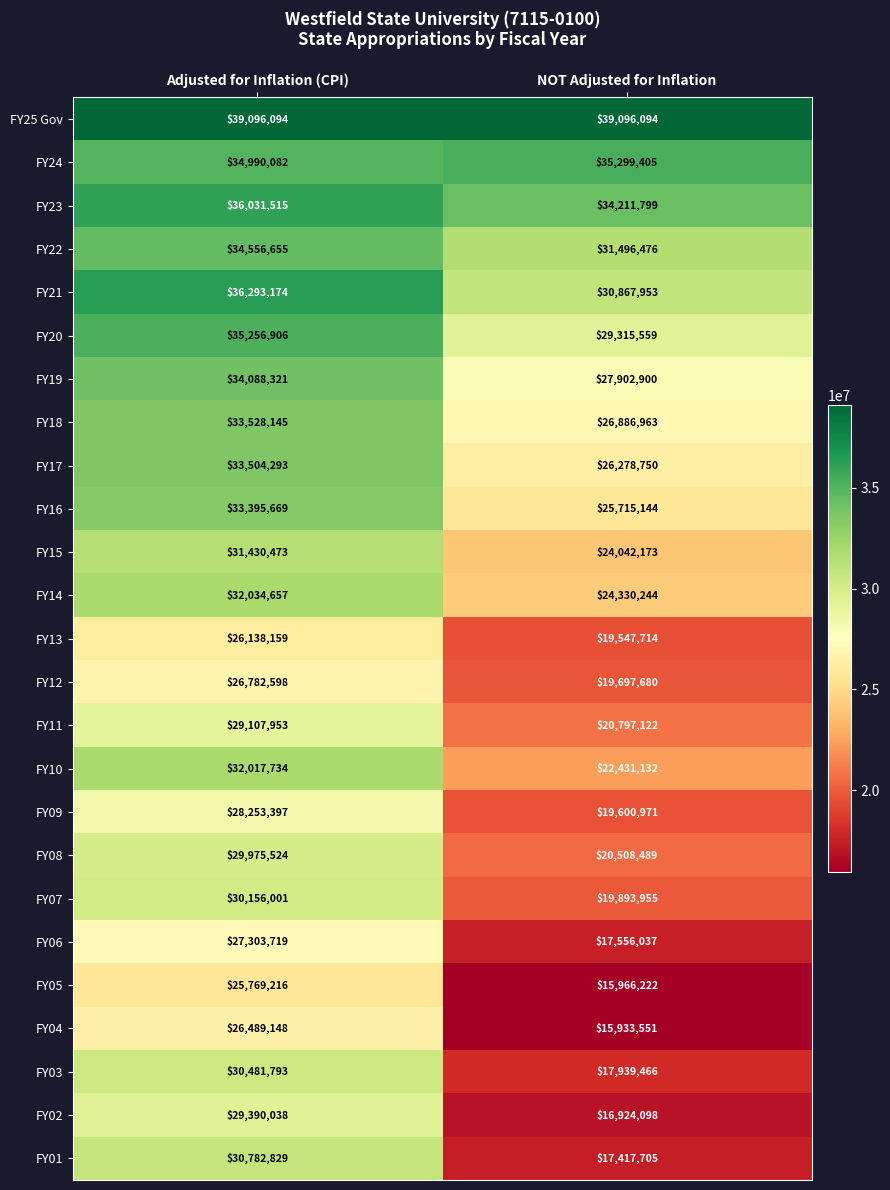

At how many categories does at least one series exceed 19106114?

2